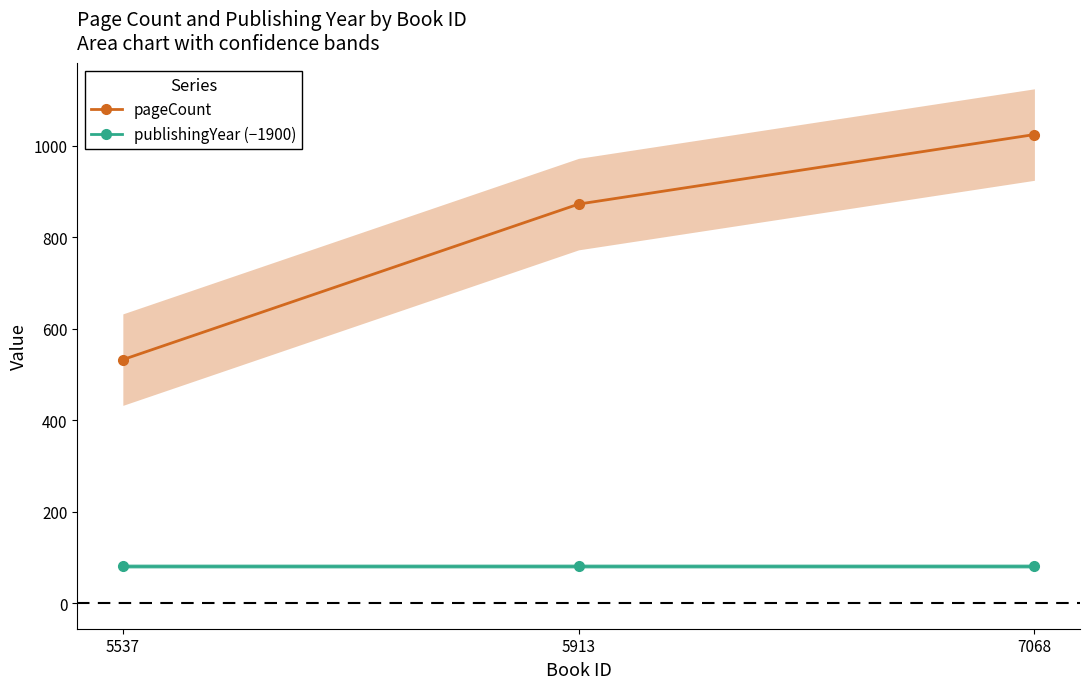

Is the value of publishingYear (−1900) at 7068 greater than the value of pageCount at 7068?

No